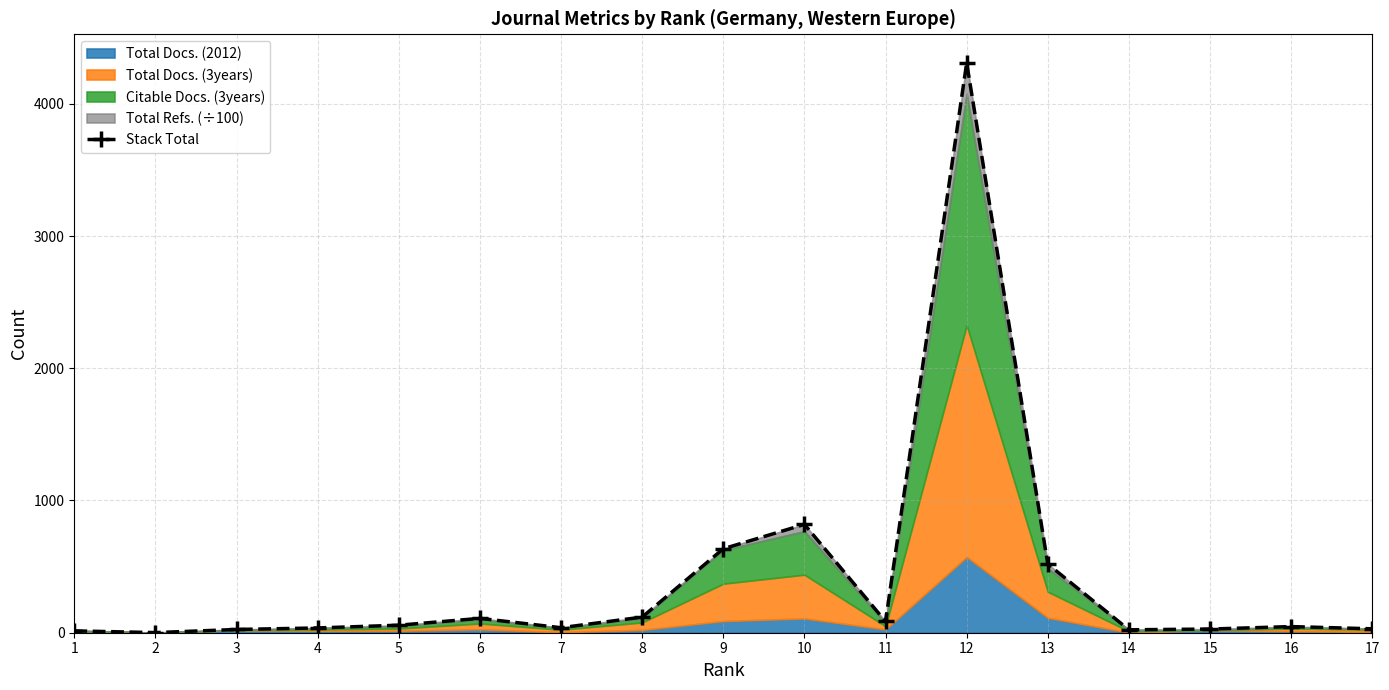

How many points are higher than both their immediate neighbors (excluding endpoints)?

4